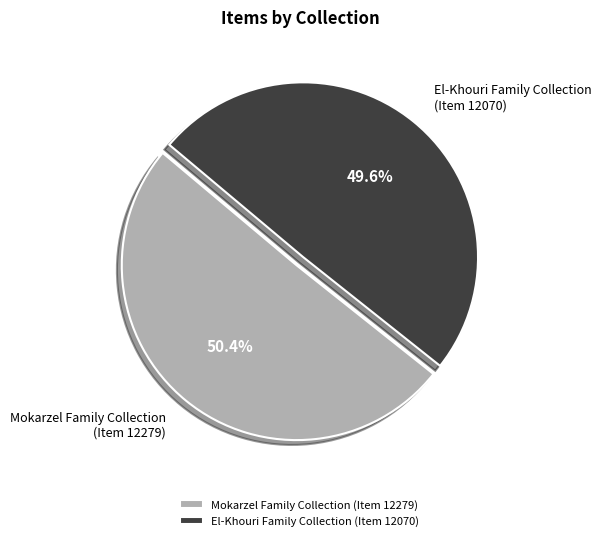

Does Mokarzel Family Collection (Item 12279) represent more than half of the total?

Yes